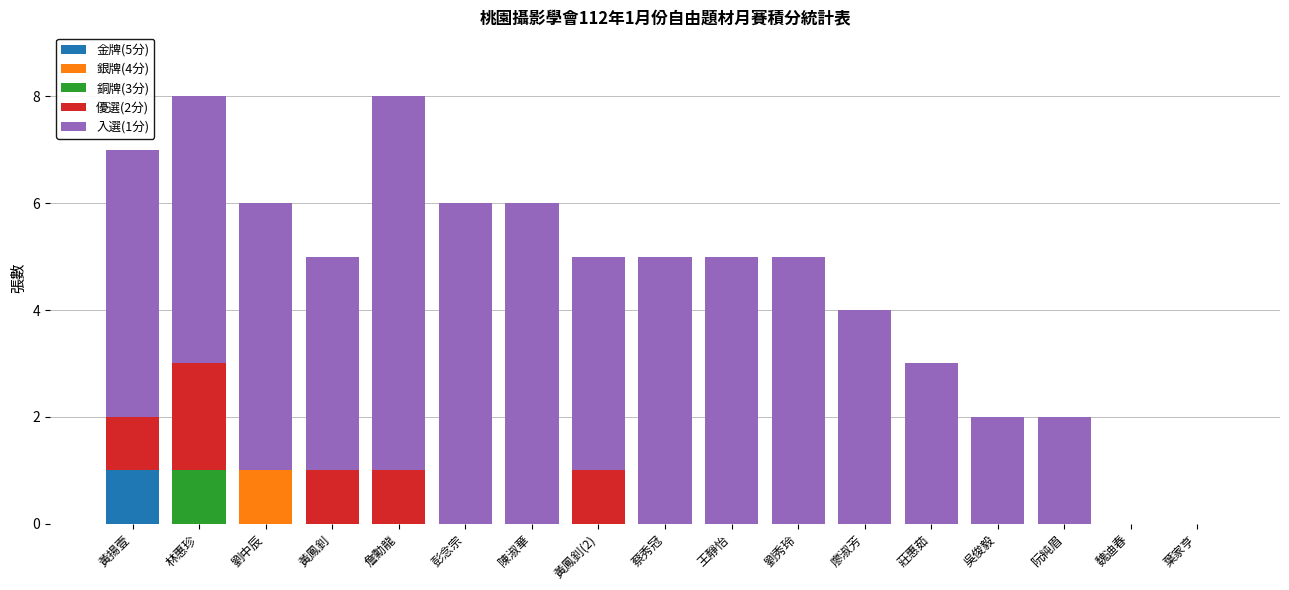

True or false: 金牌(5分) has a value of 0 at 吳俊毅.

True